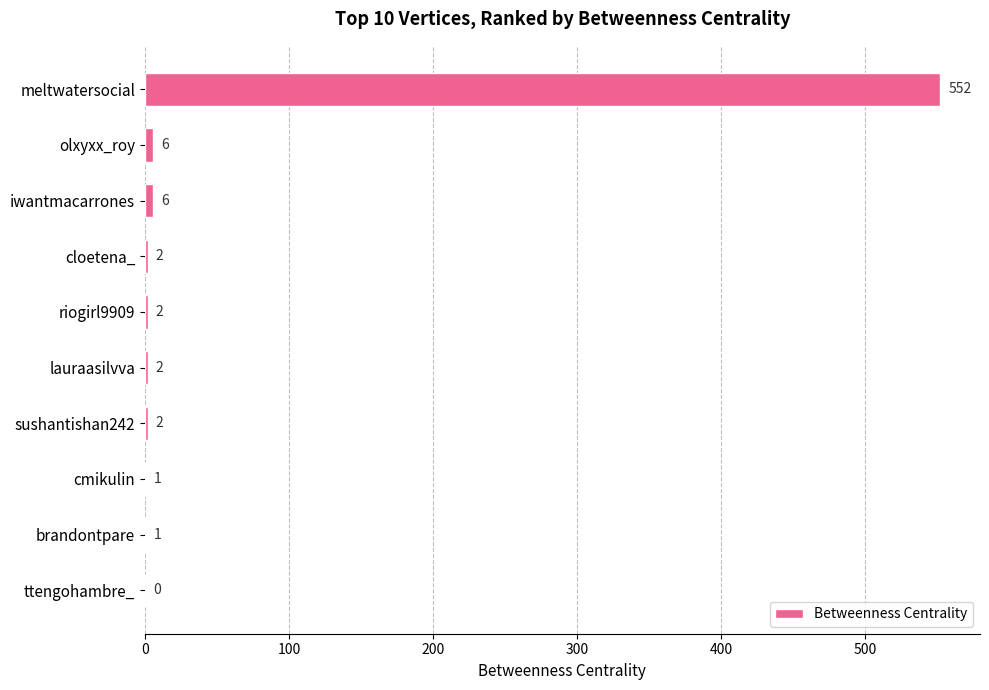

Is it true that the value at lauraasilvva is 2?

True